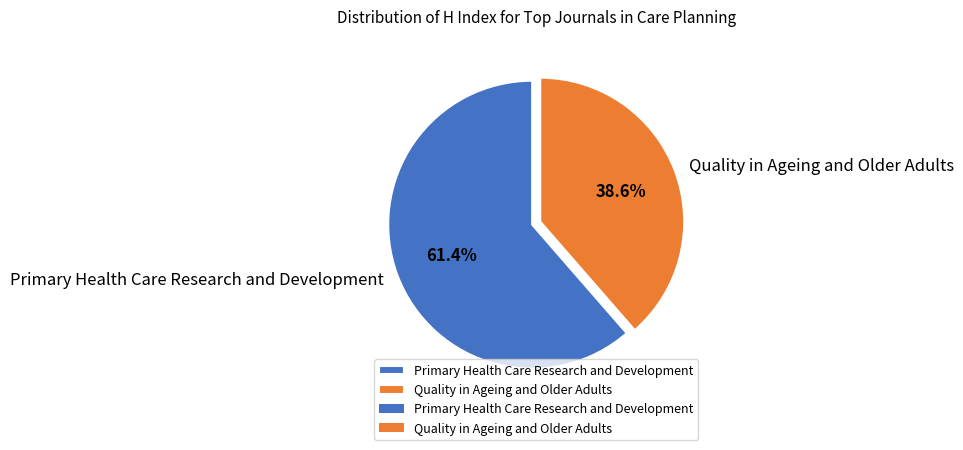

Which category has the smallest portion of the pie?

Quality in Ageing and Older Adults